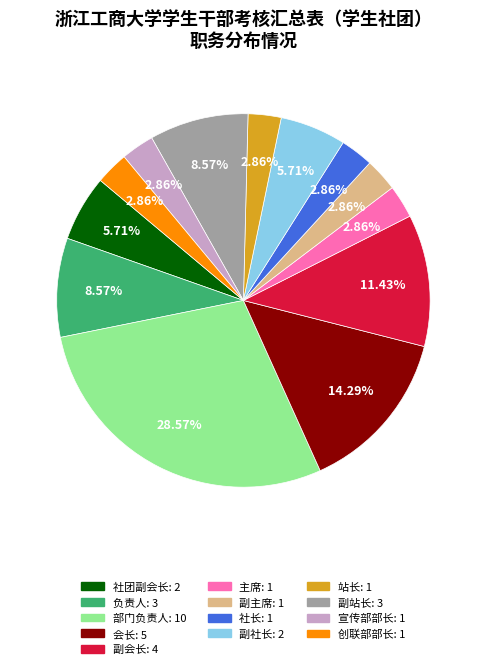

Between 负责人 and 副主席, which is larger?

负责人